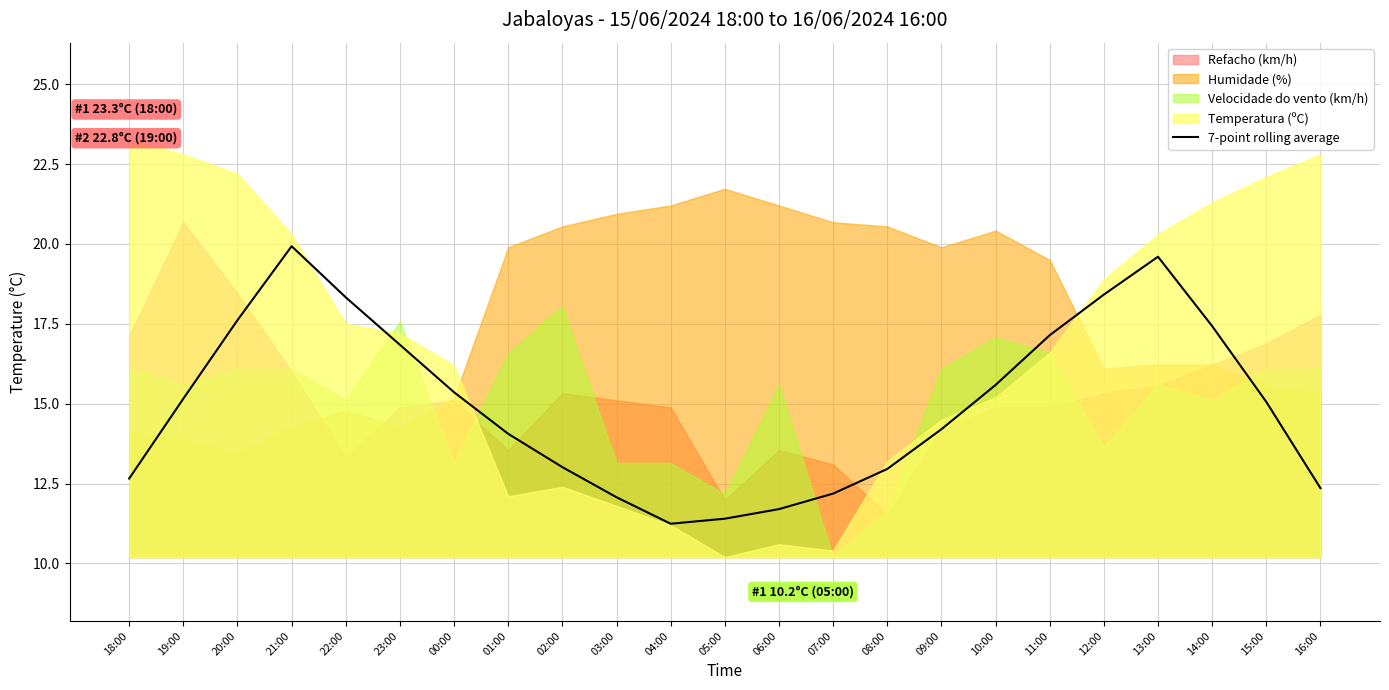

At which category does the data reach its first local peak?

21:00